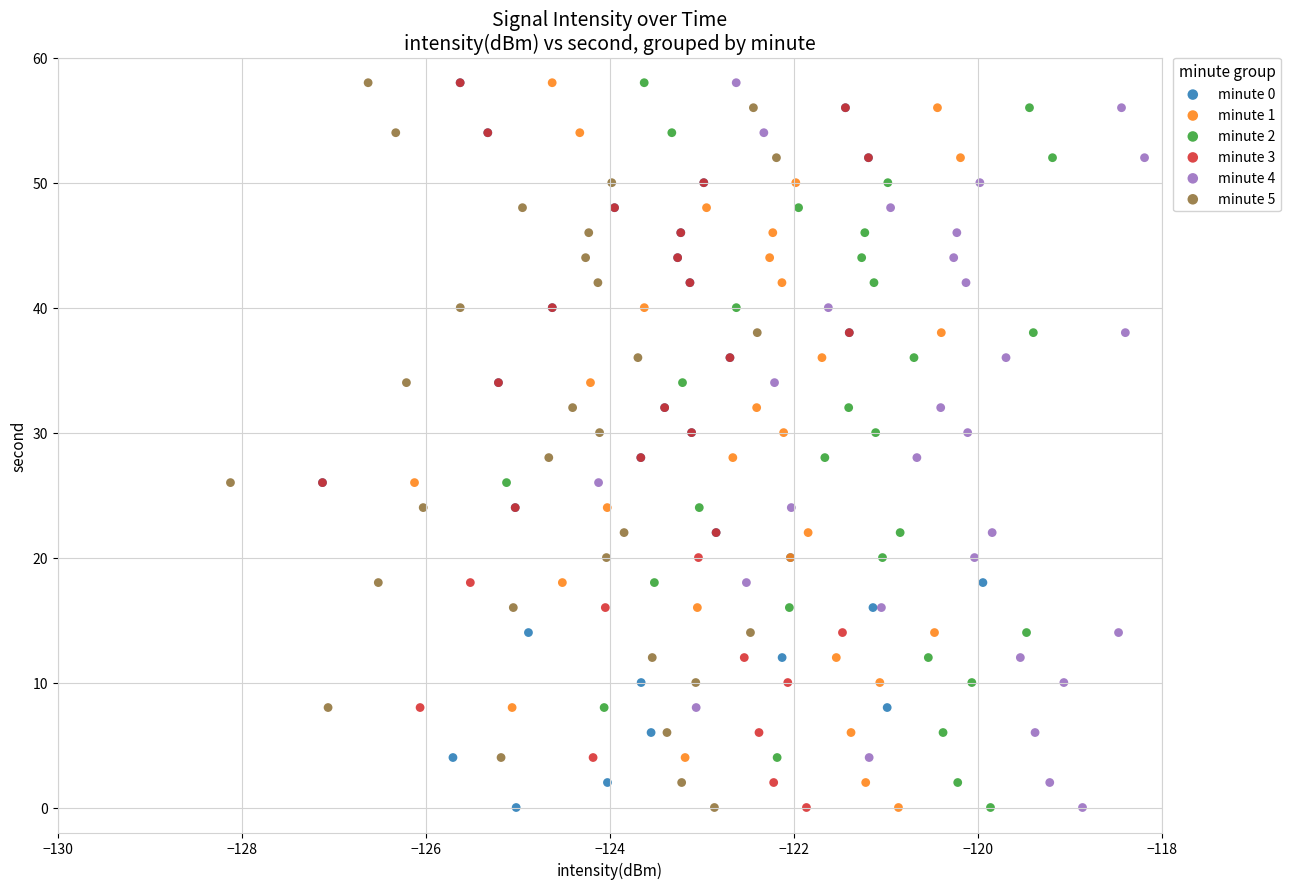

What are all the series names shown in the legend?

minute 0, minute 1, minute 2, minute 3, minute 4, minute 5